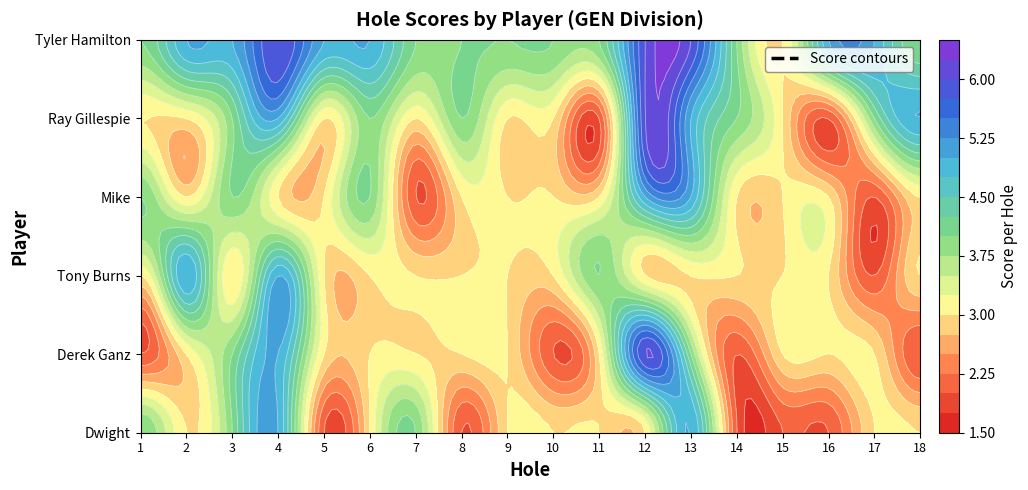

Reading left to right, extract all data points from this chart.

Dwight: hole_1=4	hole_2=3	hole_3=4	hole_4=5	hole_5=2	hole_6=3	hole_7=4	hole_8=2	hole_9=3	hole_10=3	hole_11=3	hole_12=3	hole_13=5	hole_14=2	hole_15=2	hole_16=2	hole_17=3	hole_18=3
Derek Ganz: hole_1=2	hole_2=3	hole_3=4	hole_4=5	hole_5=3	hole_6=3	hole_7=3	hole_8=3	hole_9=3	hole_10=2	hole_11=3	hole_12=6	hole_13=4	hole_14=2	hole_15=3	hole_16=3	hole_17=3	hole_18=2
Tony Burns: hole_1=3	hole_2=5	hole_3=3	hole_4=5	hole_5=3	hole_6=3	hole_7=3	hole_8=3	hole_9=3	hole_10=3	hole_11=4	hole_12=3	hole_13=3	hole_14=3	hole_15=3	hole_16=3	hole_17=2	hole_18=3
Mike: hole_1=4	hole_2=3	hole_3=4	hole_4=3	hole_5=3	hole_6=4	hole_7=2	hole_8=3	hole_9=3	hole_10=3	hole_11=3	hole_12=5	hole_13=5	hole_14=3	hole_15=3	hole_16=3	hole_17=2	hole_18=3
Ray Gillespie: hole_1=3	hole_2=3	hole_3=4	hole_4=5	hole_5=3	hole_6=4	hole_7=3	hole_8=4	hole_9=3	hole_10=3	hole_11=2	hole_12=6	hole_13=5	hole_14=4	hole_15=3	hole_16=2	hole_17=4	hole_18=5
Tyler Hamilton: hole_1=4	hole_2=5	hole_3=5	hole_4=6	hole_5=5	hole_6=5	hole_7=4	hole_8=4	hole_9=4	hole_10=4	hole_11=4	hole_12=6	hole_13=6	hole_14=4	hole_15=3	hole_16=5	hole_17=5	hole_18=4